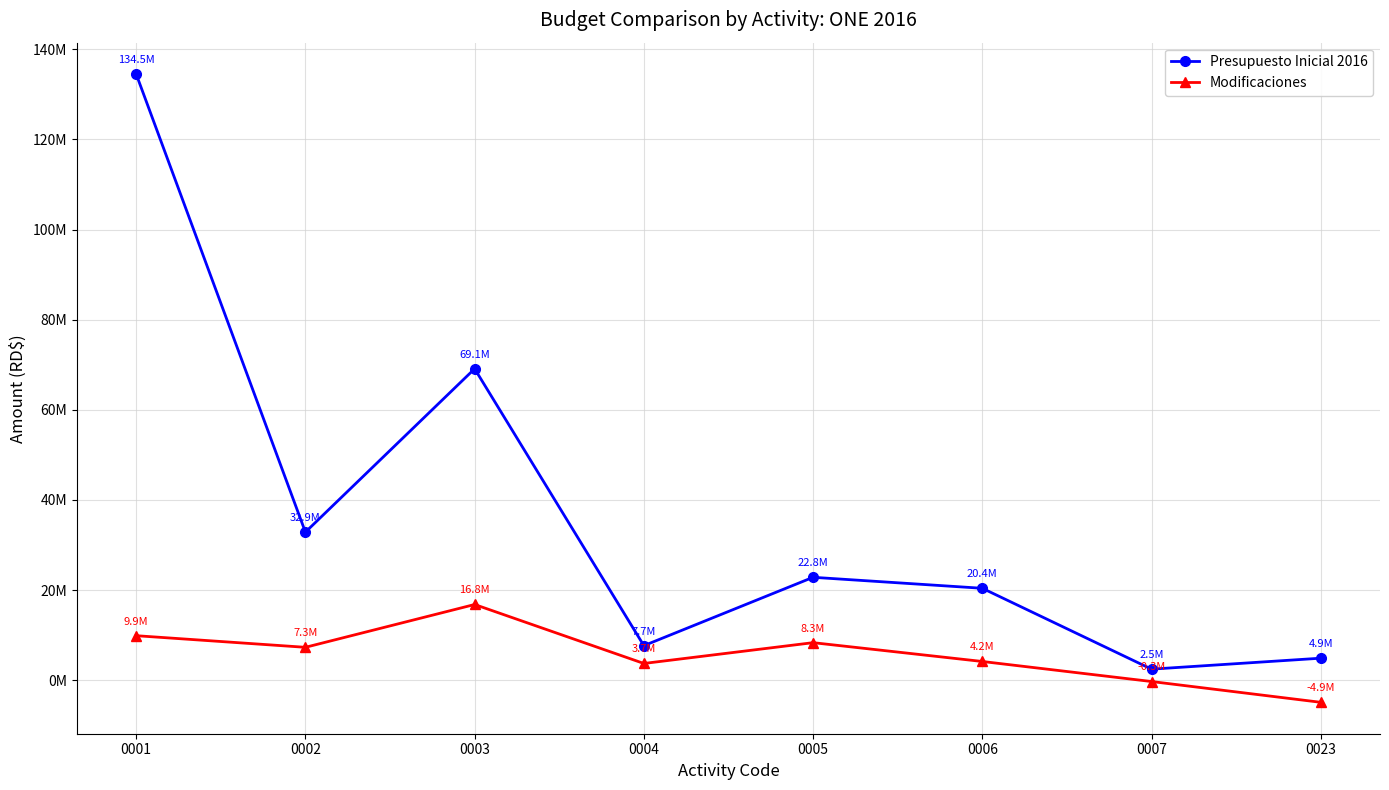

Where is Modificaciones nearest to the value 5960773?

0002